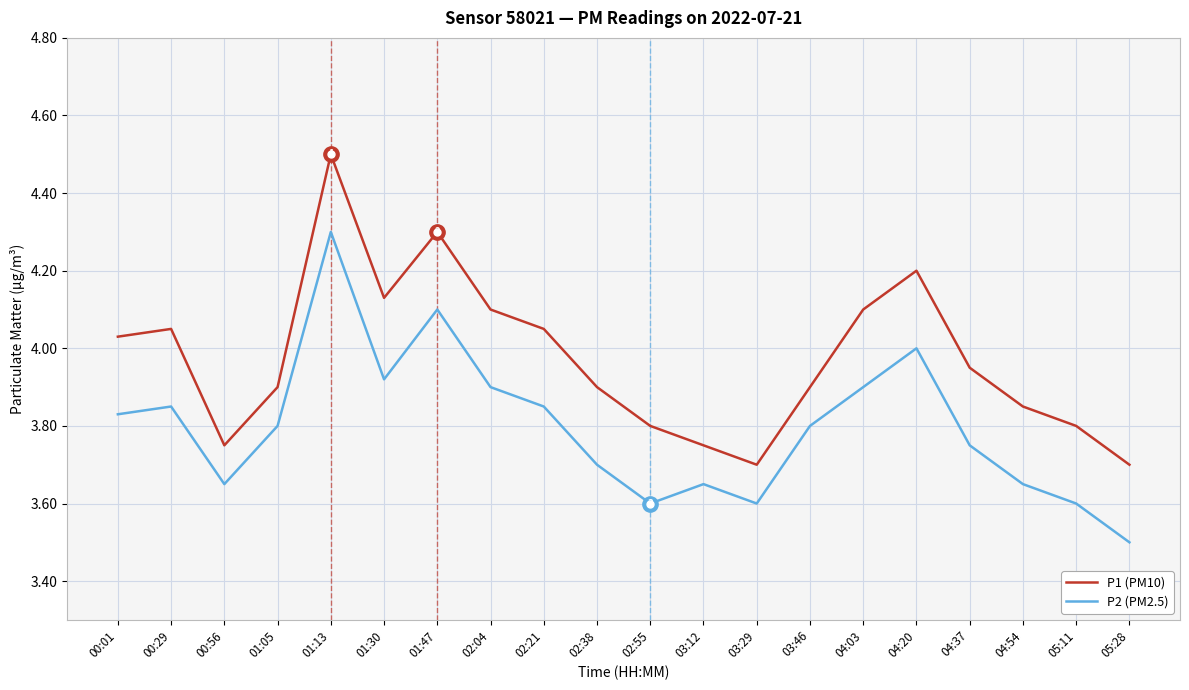

At which category is the sum across all series the highest?

01:13